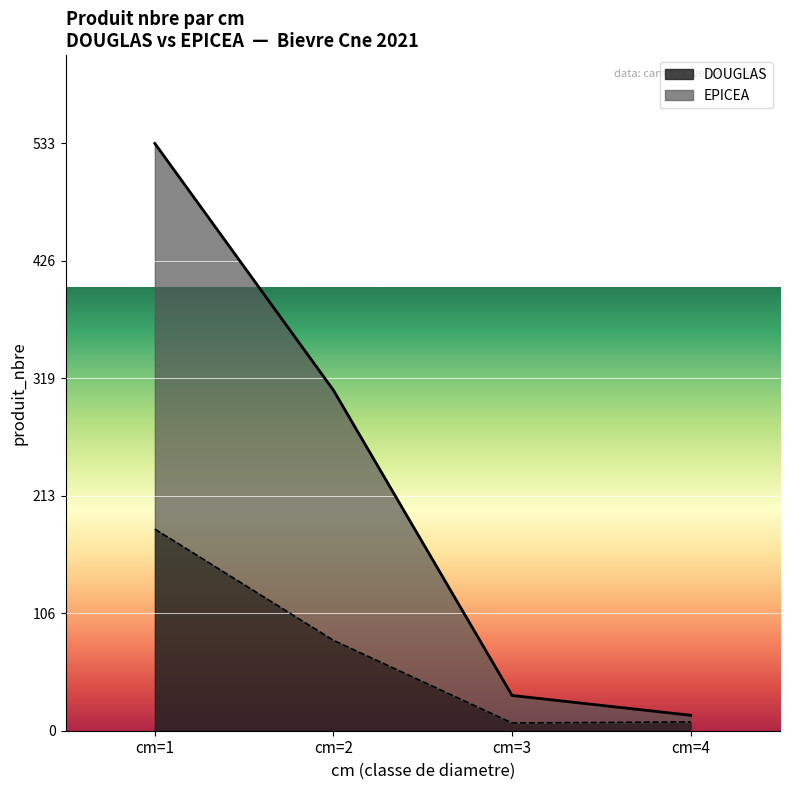

The value of EPICEA at cm=1 is 533. True or false?

True